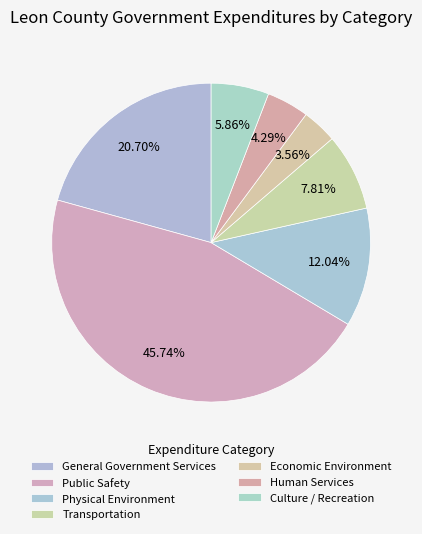

How many segments does this pie chart have?

7